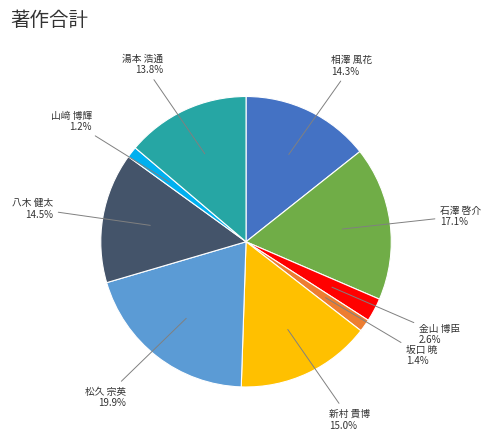

Is there any slice that represents more than half of the pie?

No